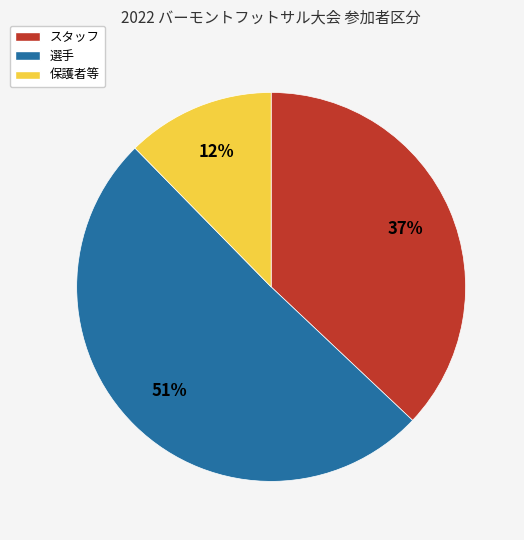

Which category accounts for the majority?

選手